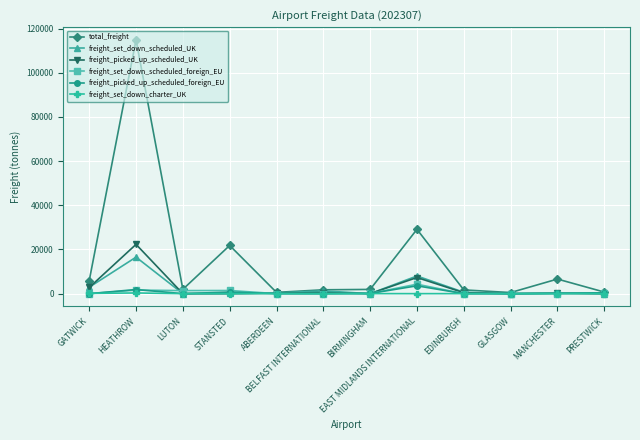

At which category does freight_set_down_scheduled_UK reach its first local peak?

HEATHROW